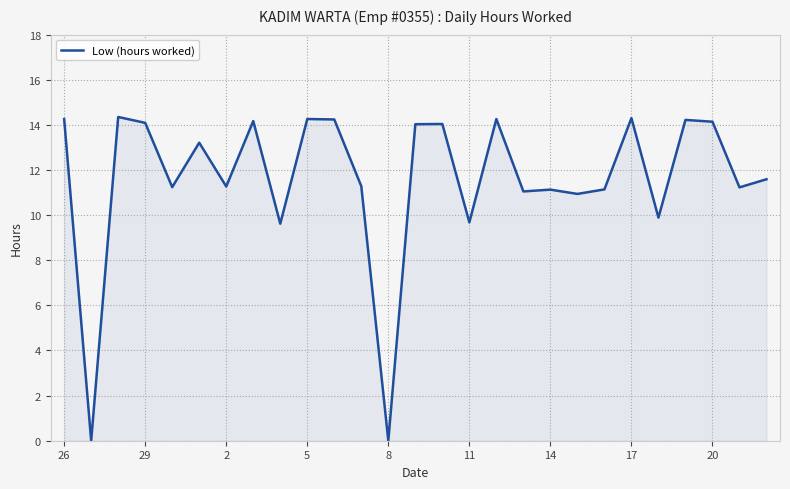

The value at 29 is 14.1. True or false?

True